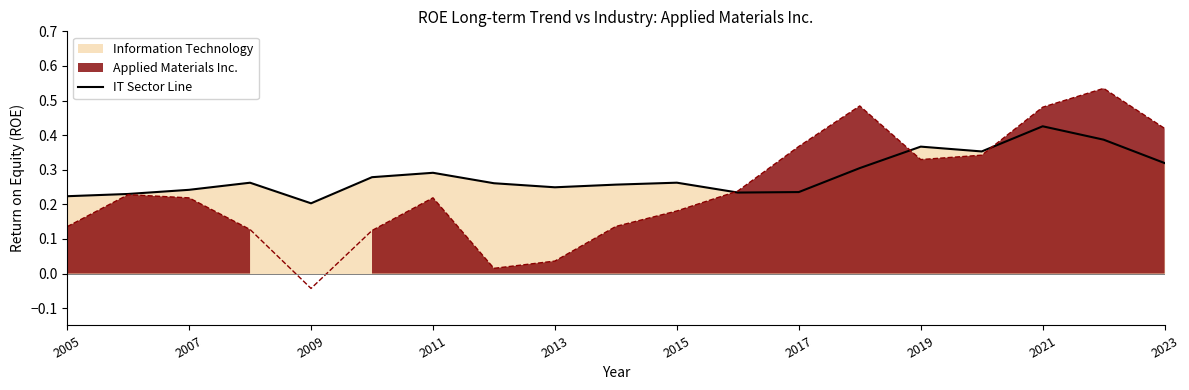

Where is IT Sector Line nearest to the value 0?

2009